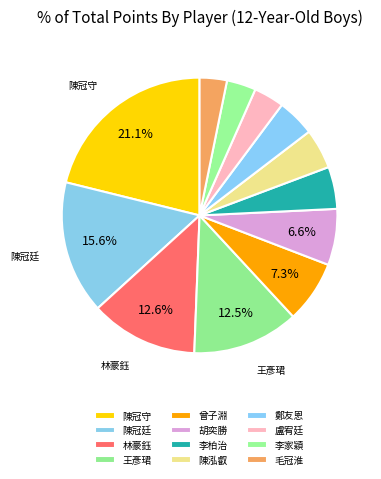

Do 林豪鈺 and 盧宥廷 together represent more than half of the pie?

No